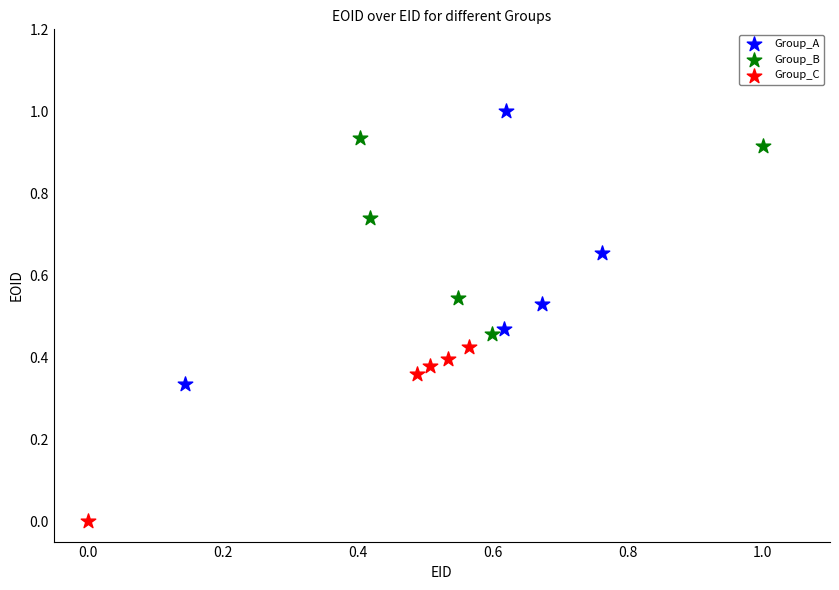

Which series contains the highest Y value?

Group_A